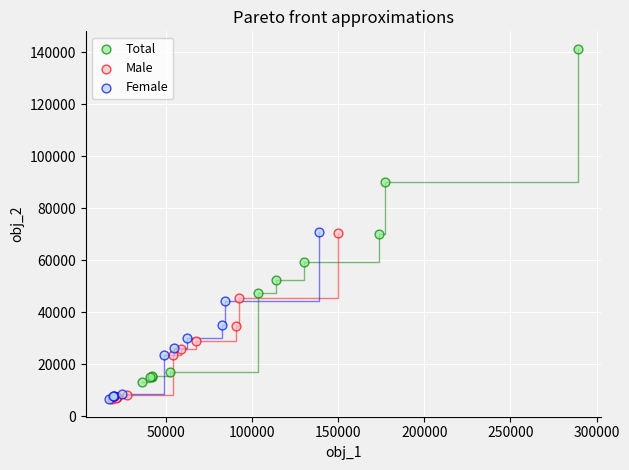

Which series has the widest spread of Y values?

Total